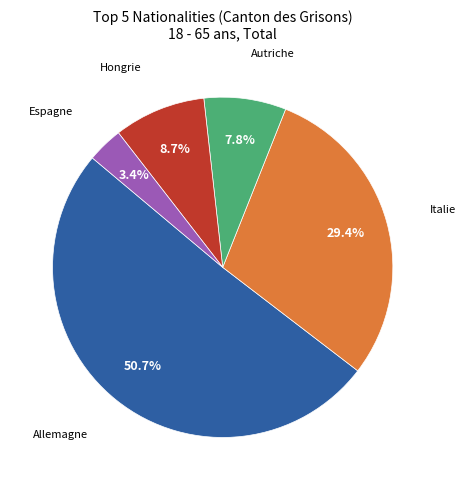

What is the ratio of the value at Allemagne to the value at Autriche?

6.5